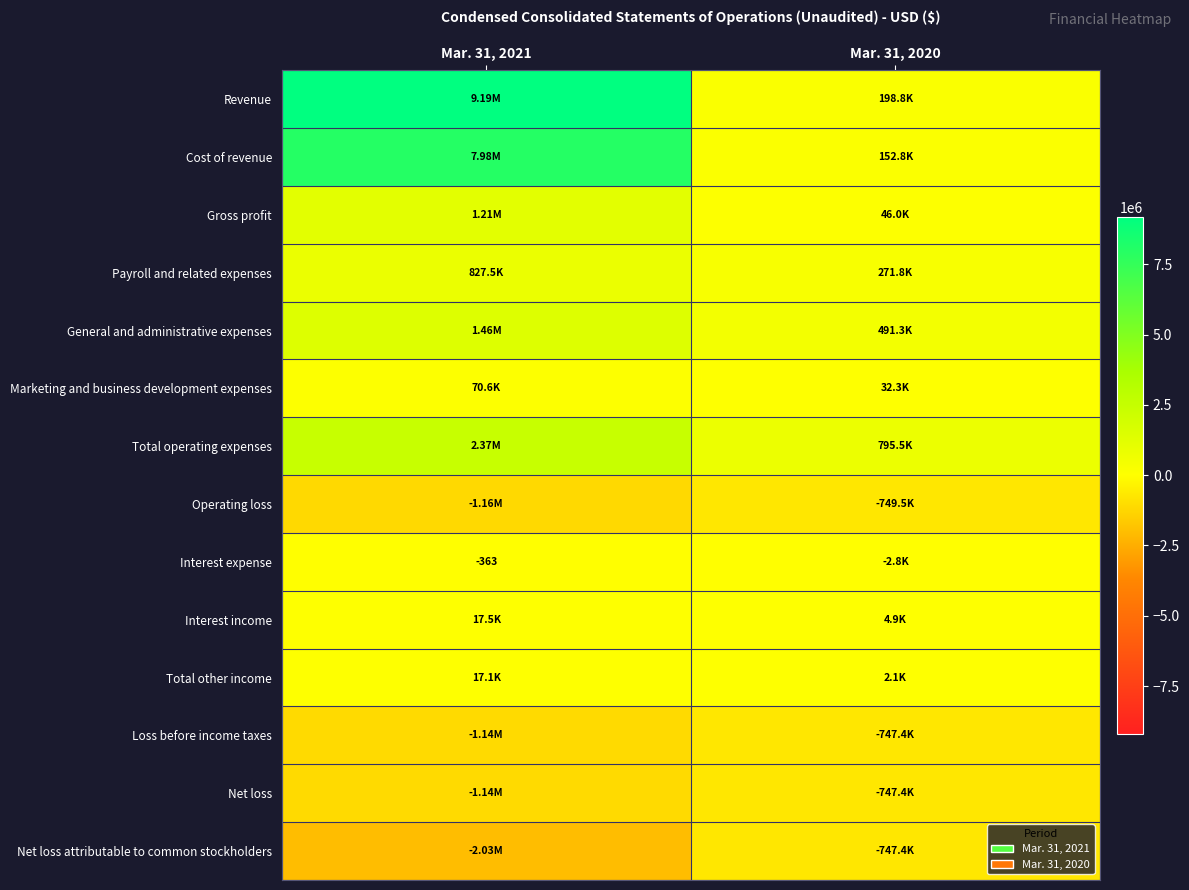

Is the value of Gross profit at Mar. 31, 2020 greater than the value of Net loss at Mar. 31, 2020?

Yes